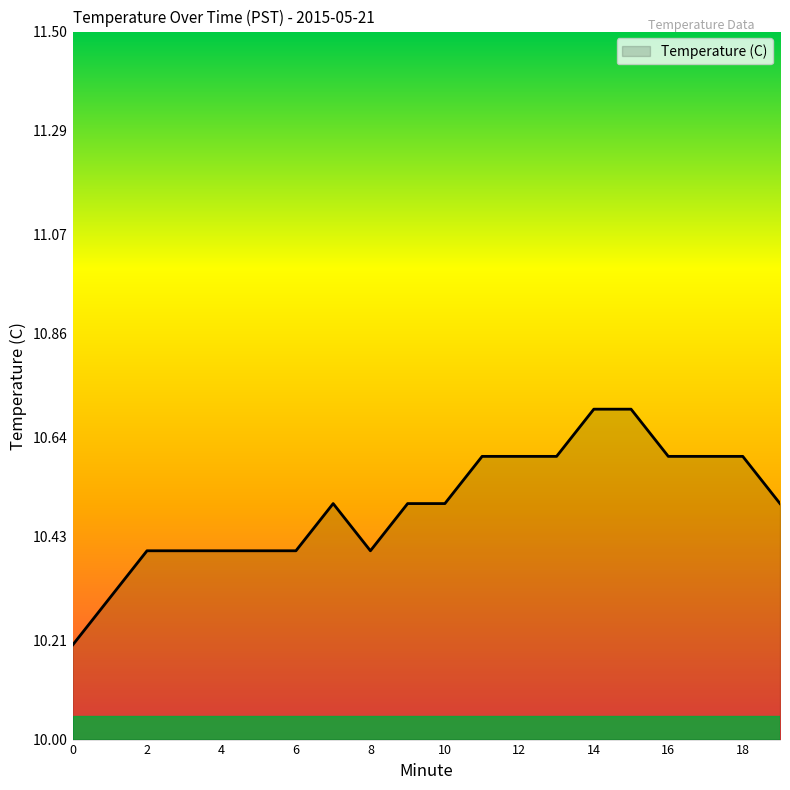

What is the minimum value shown in the chart?

10.2